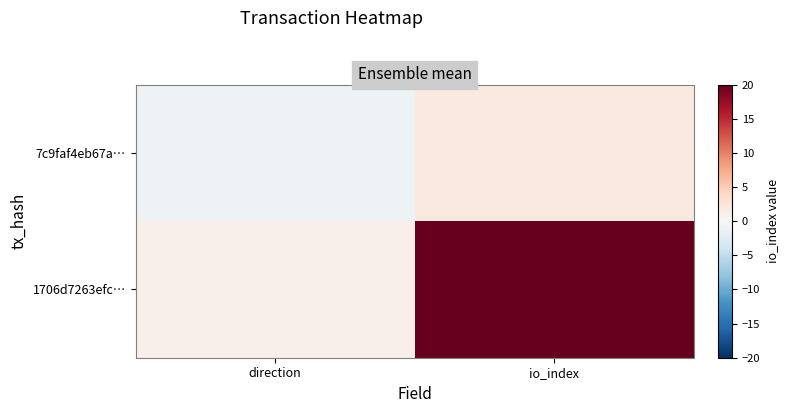

Reading left to right, what are all the values shown in this chart?

7c9faf4eb67a…: direction=-1	io_index=2
1706d7263efc…: direction=1	io_index=20